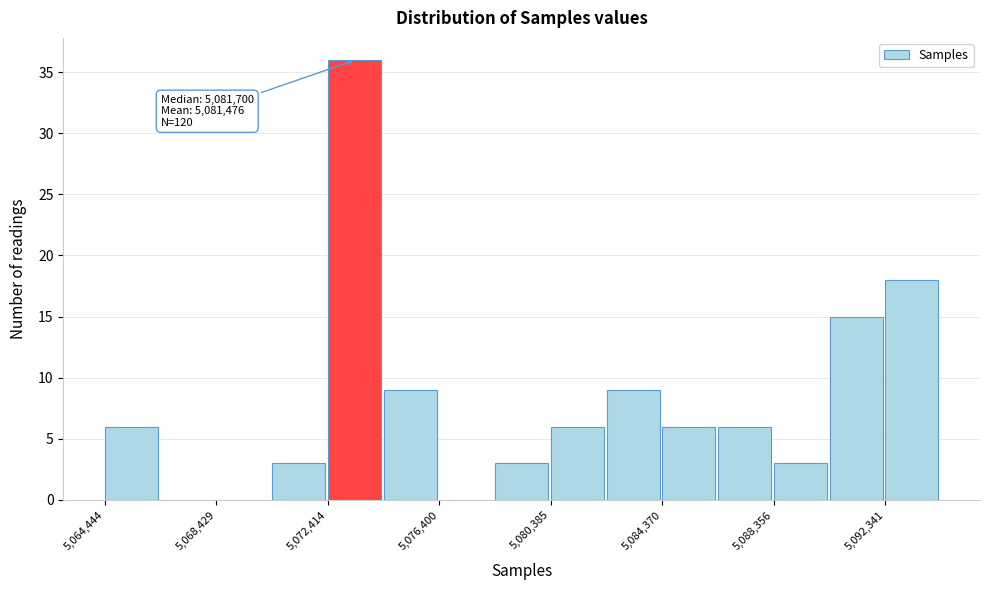

Around what value on the x-axis is the tallest bar? Give the approximate position of its centre, as read against the axis.

5073500